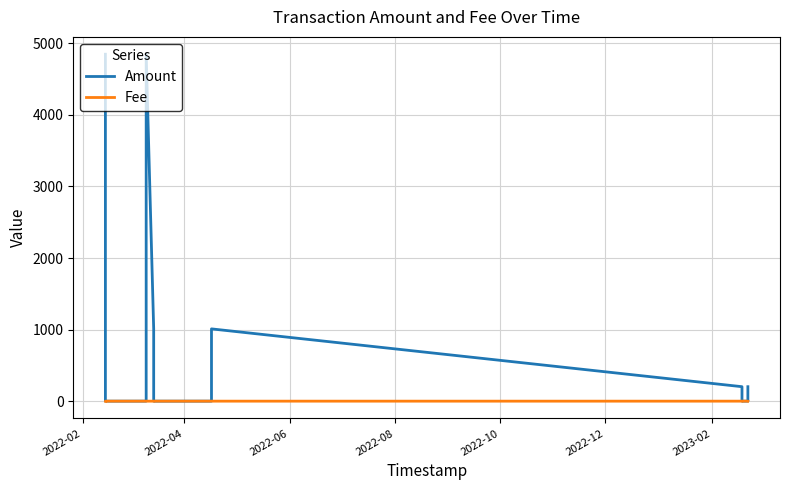

Which category has the lowest value in the Fee series?

2022-08